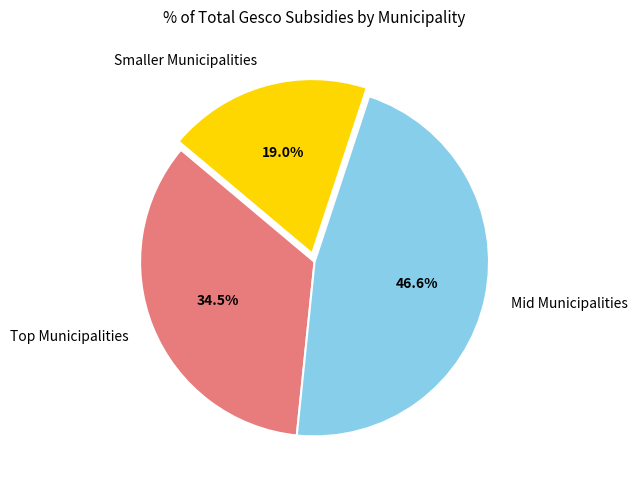

Rank the categories by value from lowest to highest.

Smaller Municipalities, Top Municipalities, Mid Municipalities